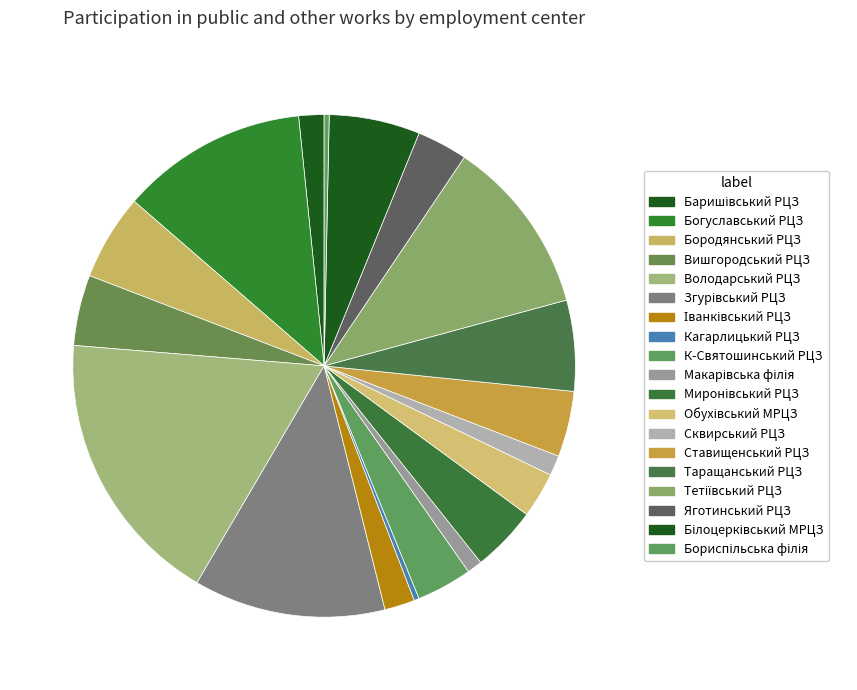

The Білоцерківський МРЦЗ slice represents 15% of the pie. True or false?

False